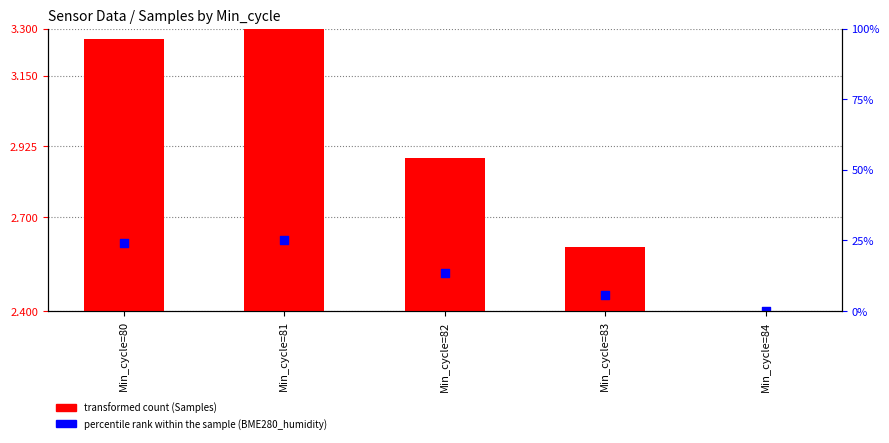

At how many categories does at least one series exceed 0?

5